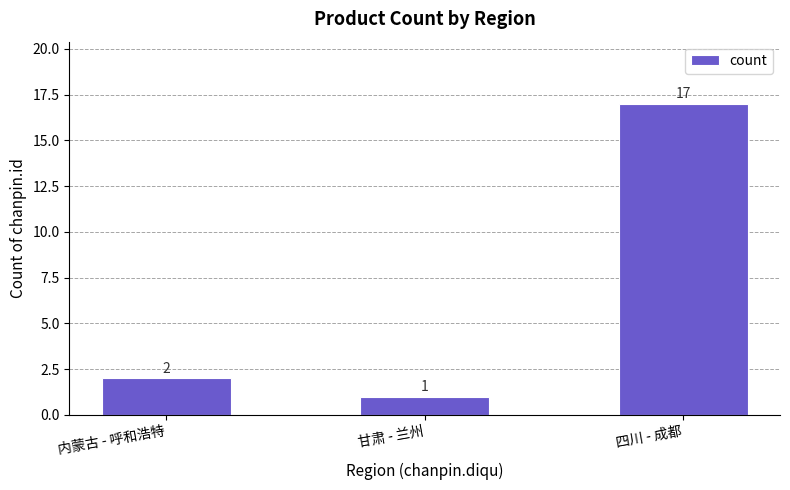

List the labels in order of value, largest first.

四川 - 成都, 内蒙古 - 呼和浩特, 甘肃 - 兰州